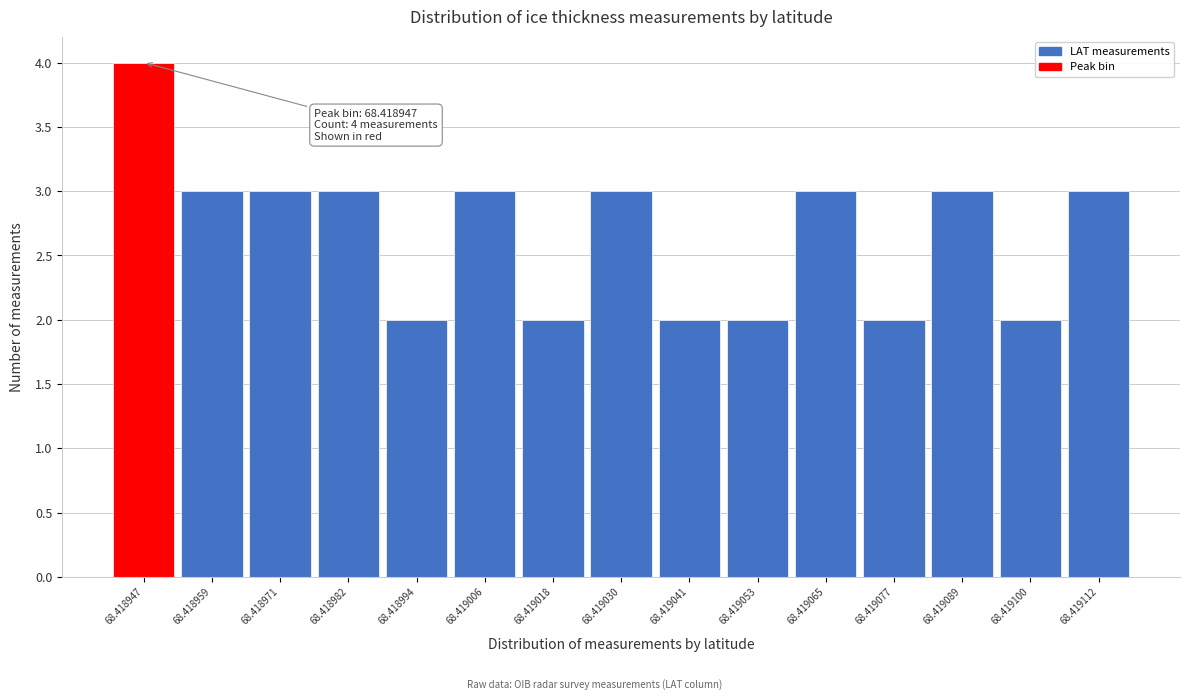

Reading left to right, list all the values displayed in this chart.

68.418947=4	68.418959=3	68.418971=3	68.418982=3	68.418994=2	68.419006=3	68.419018=2	68.419030=3	68.419041=2	68.419053=2	68.419065=3	68.419077=2	68.419089=3	68.419100=2	68.419112=3